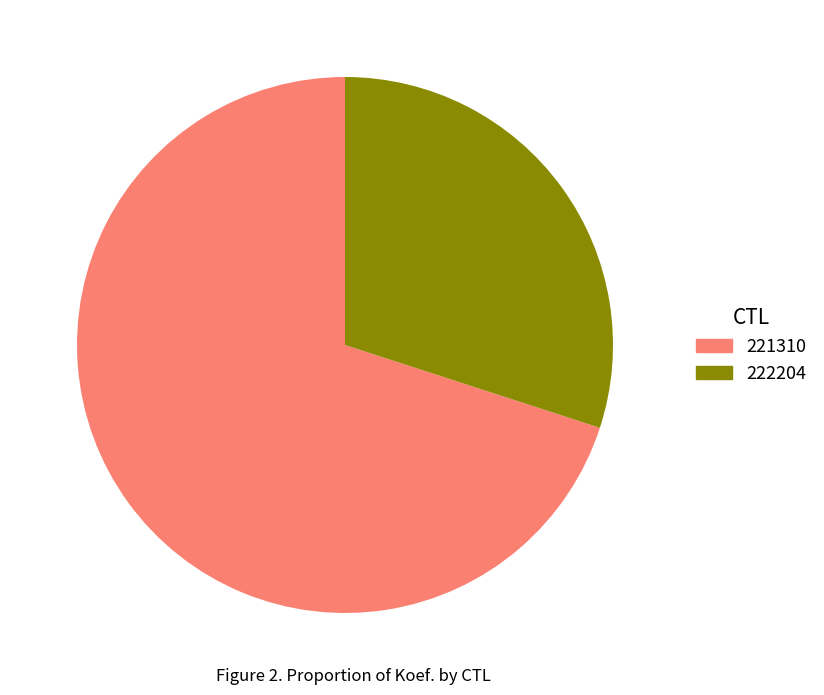

Rank the categories by value from highest to lowest.

221310, 222204